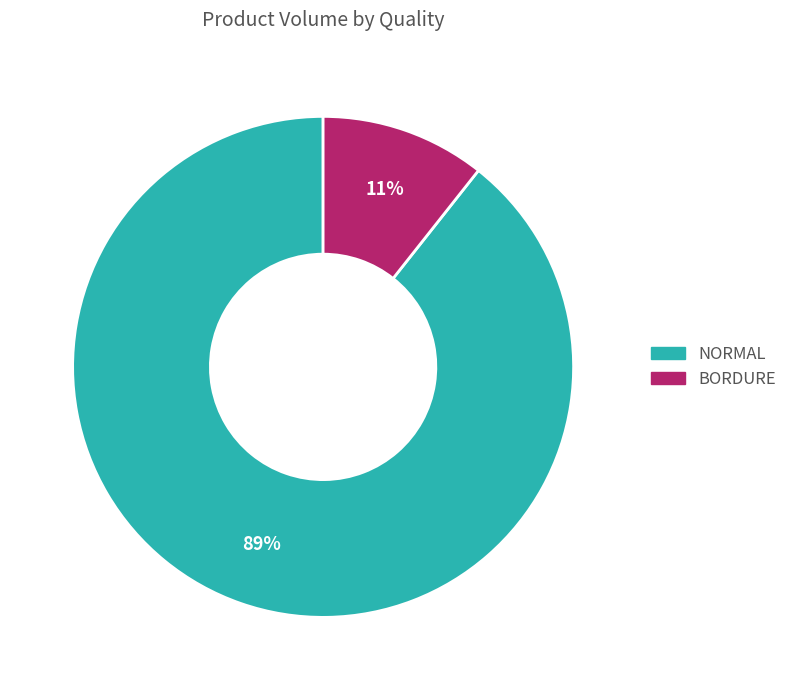

To the nearest percent, what is the average slice percentage?

50%